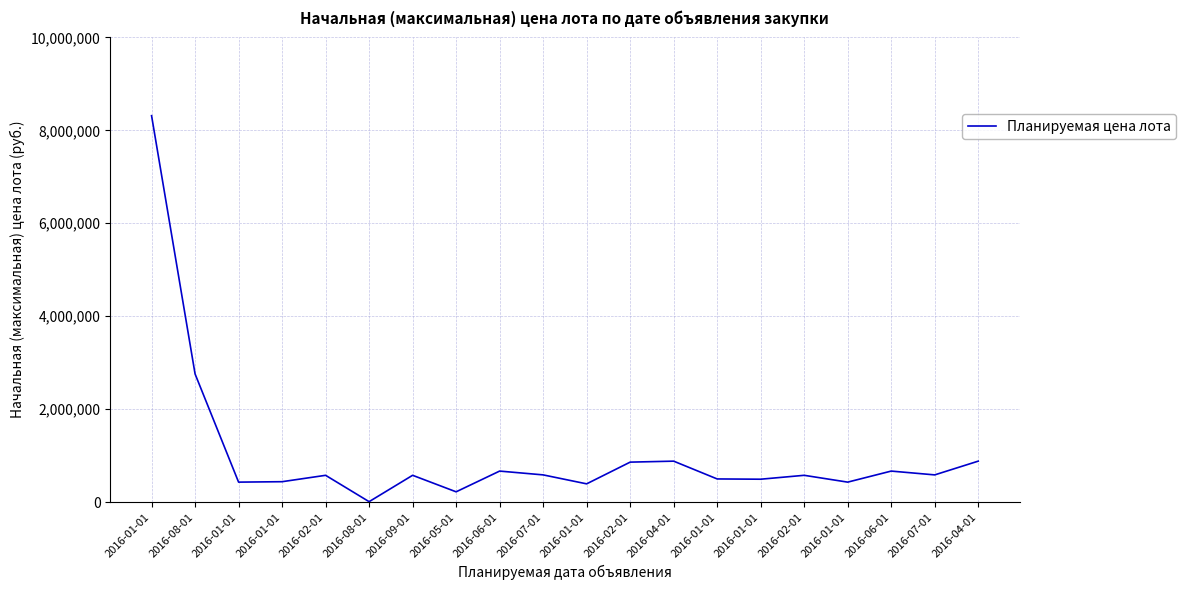

How many interior local peaks (higher than both neighbors) does the data have?

6